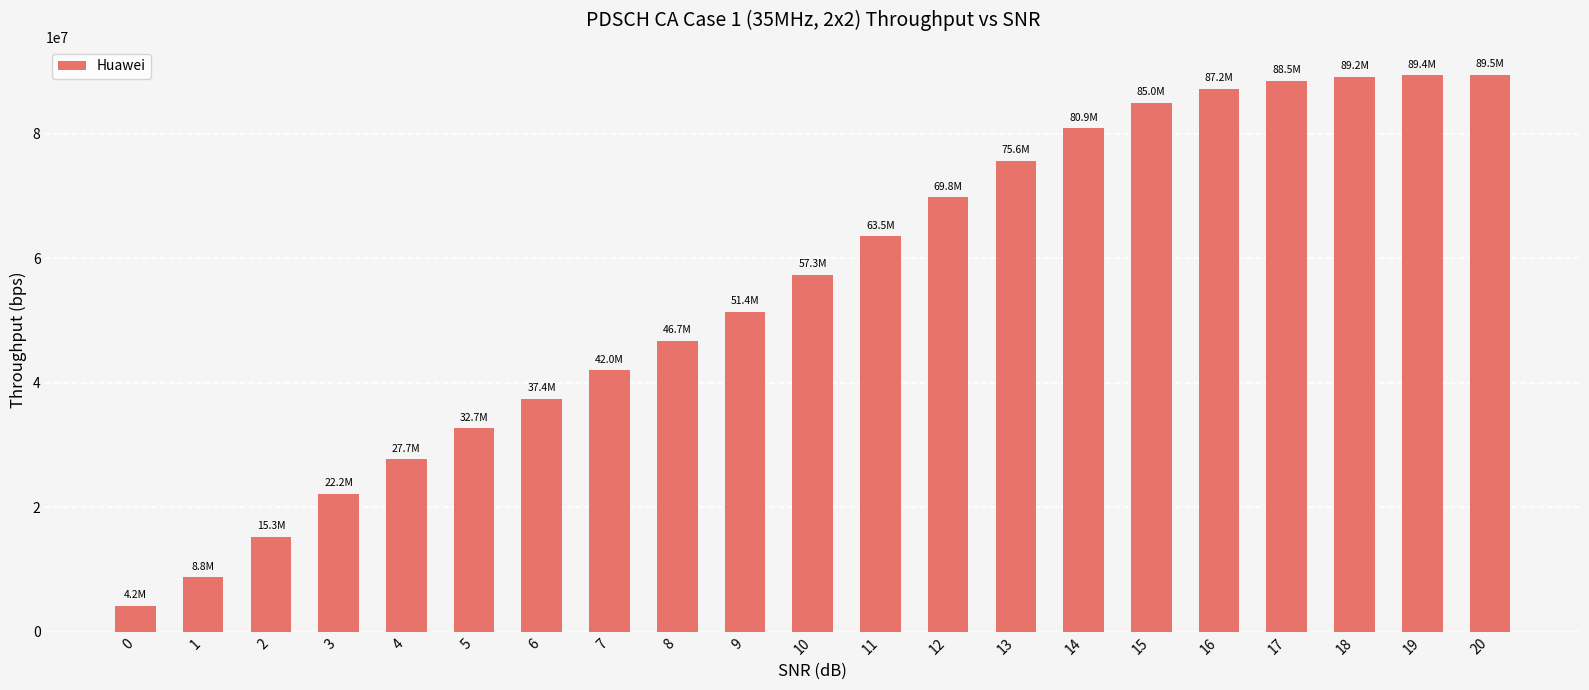

What is the sum of the values at 17 and 6?

125915328.0